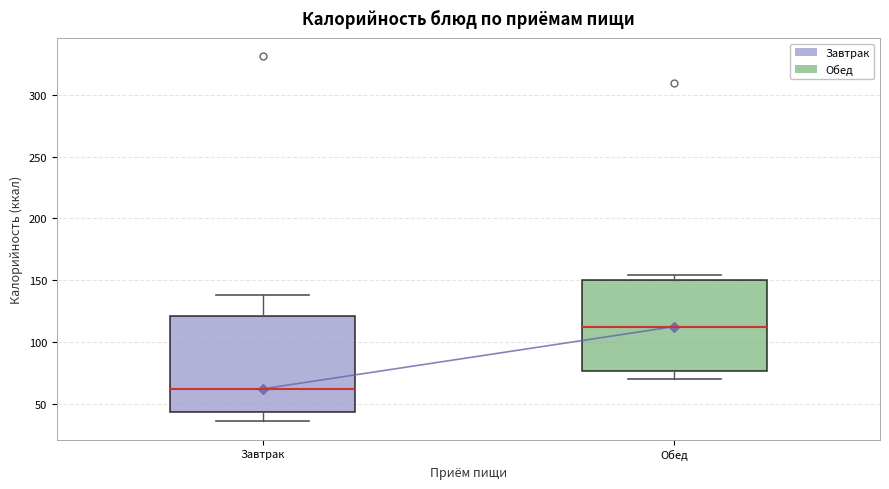

Reading left to right, transcribe this box plot: for each box, give where its median line is, the range the box spans, and where its two whiskers end, as read against the y-axis. The values are not printed on the chart, so give them approximately, as read against the axis.

Завтрак: median 60, box 45 to 120, whiskers 35 to 140
Обед: median 110, box 75 to 150, whiskers 70 to 155